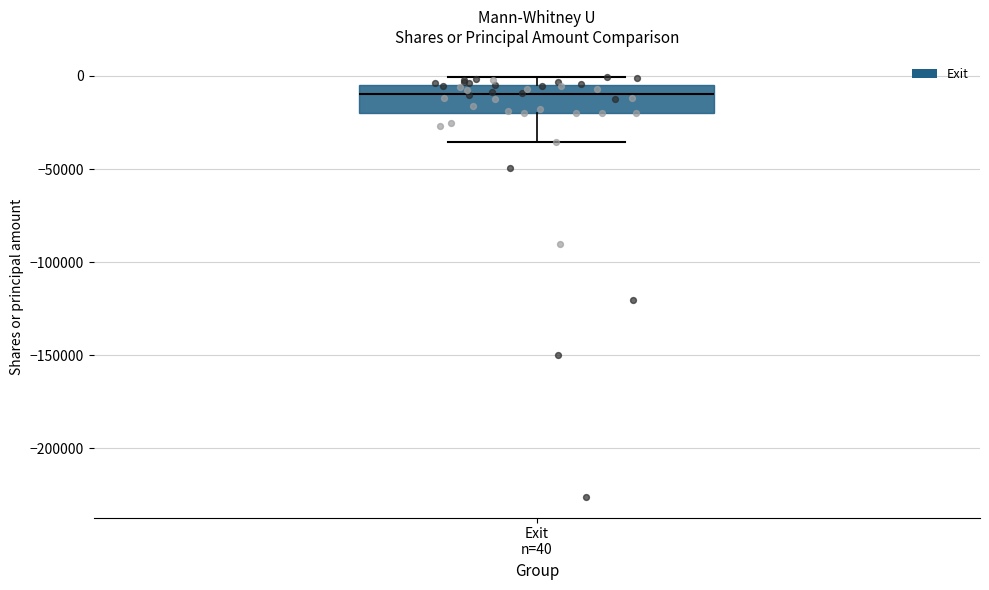

Read this box plot against the y-axis: the position of the median line, the range covered by the box, and the ends of both whiskers. The values are not printed on the chart, so give them approximately, as read against the axis.

median -10000, box -20000 to -5000, whiskers -35000 to 0